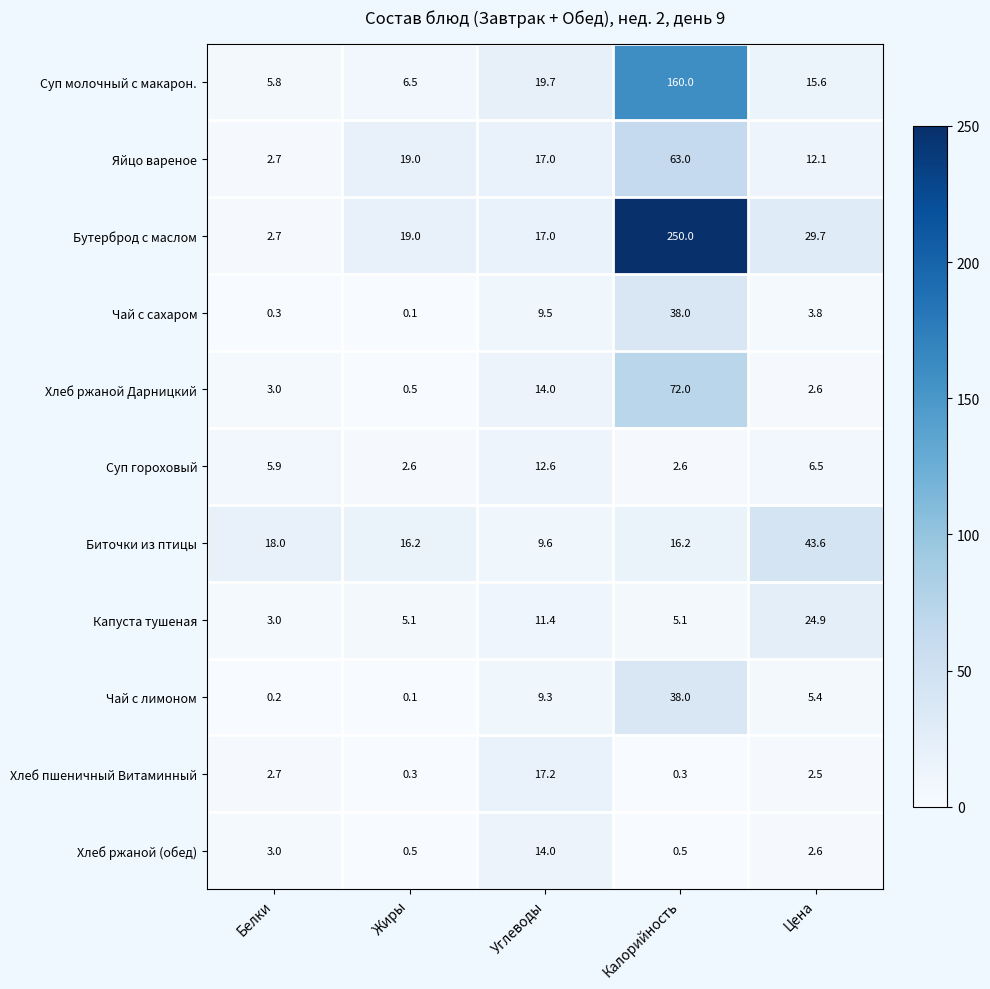

Which series has the largest range (max minus min)?

Бутерброд с маслом